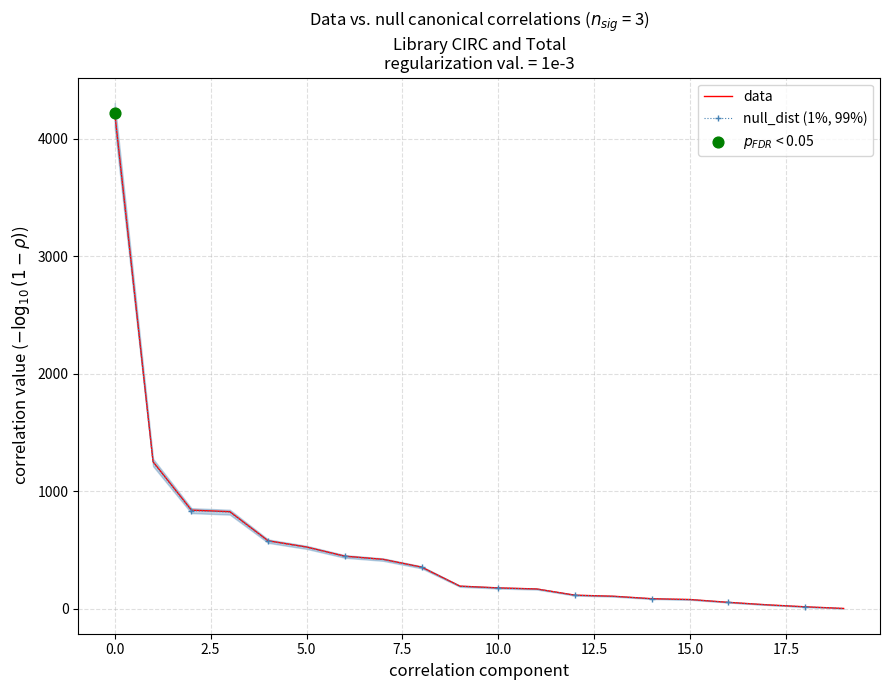

What are all the series names shown in the legend?

data, null_dist (1%, 99%)